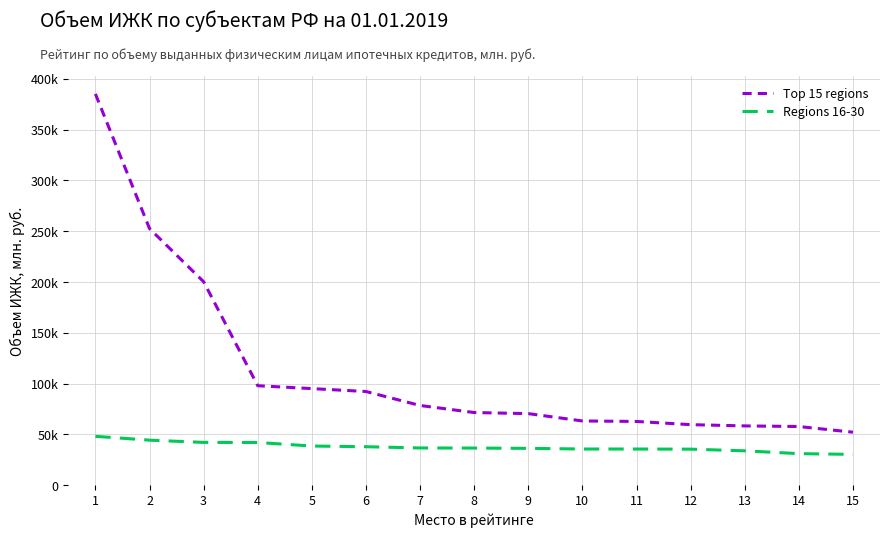

Does the chart have visible grid lines?

Yes